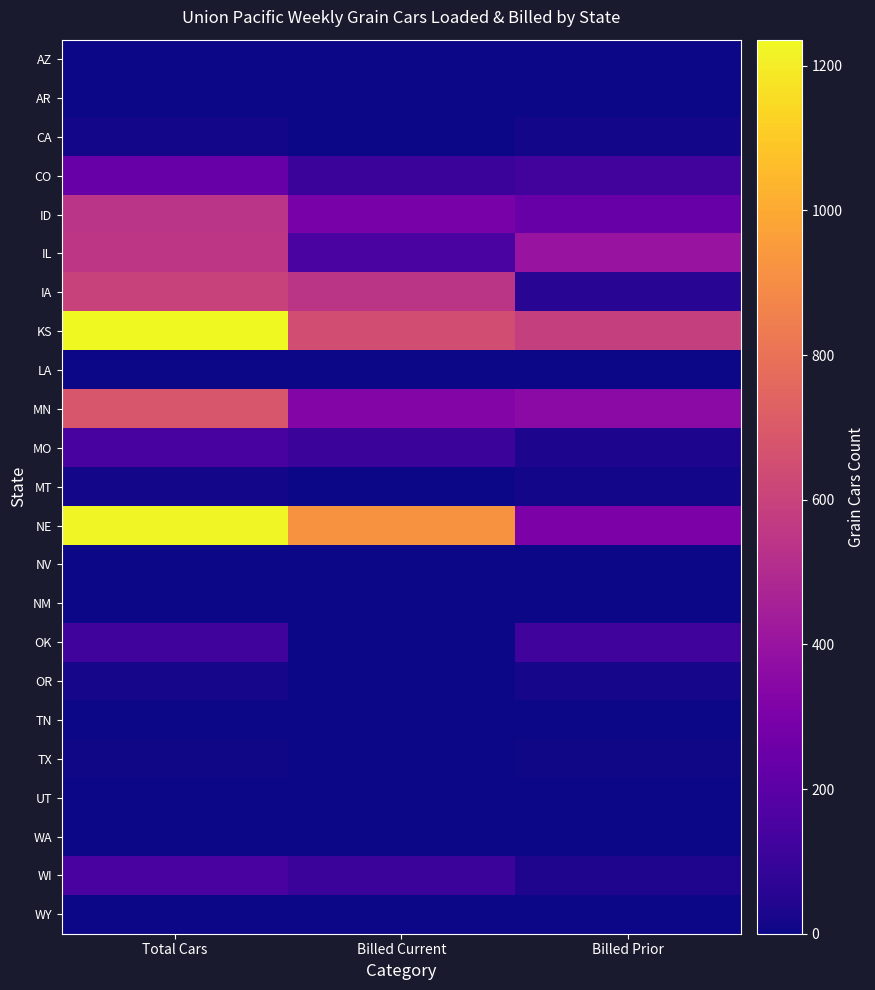

Reading left to right, transcribe all the data shown in this chart.

AZ: Total Cars=2	Billed Current=0	Billed Prior=2
AR: Total Cars=0	Billed Current=0	Billed Prior=0
CA: Total Cars=10	Billed Current=0	Billed Prior=10
CO: Total Cars=238	Billed Current=109	Billed Prior=129
ID: Total Cars=540	Billed Current=299	Billed Prior=241
IL: Total Cars=546	Billed Current=150	Billed Prior=396
IA: Total Cars=600	Billed Current=542	Billed Prior=58
KS: Total Cars=1236	Billed Current=651	Billed Prior=585
LA: Total Cars=2	Billed Current=0	Billed Prior=2
MN: Total Cars=685	Billed Current=331	Billed Prior=354
MO: Total Cars=141	Billed Current=109	Billed Prior=32
MT: Total Cars=12	Billed Current=0	Billed Prior=12
NE: Total Cars=1224	Billed Current=919	Billed Prior=305
NV: Total Cars=0	Billed Current=0	Billed Prior=0
NM: Total Cars=0	Billed Current=0	Billed Prior=0
OK: Total Cars=121	Billed Current=0	Billed Prior=121
OR: Total Cars=17	Billed Current=0	Billed Prior=17
TN: Total Cars=0	Billed Current=0	Billed Prior=0
TX: Total Cars=7	Billed Current=0	Billed Prior=7
UT: Total Cars=1	Billed Current=0	Billed Prior=1
WA: Total Cars=4	Billed Current=0	Billed Prior=4
WI: Total Cars=147	Billed Current=110	Billed Prior=37
WY: Total Cars=0	Billed Current=0	Billed Prior=0